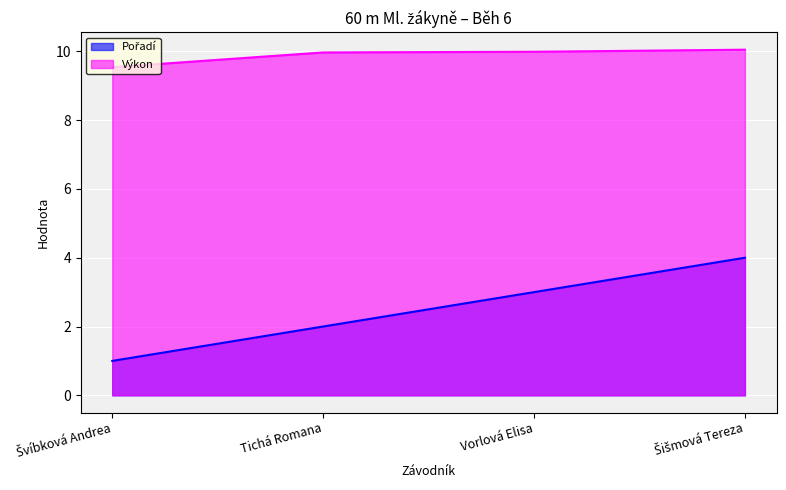

Where does the Pořadí series first go above 3?

Šišmová Tereza